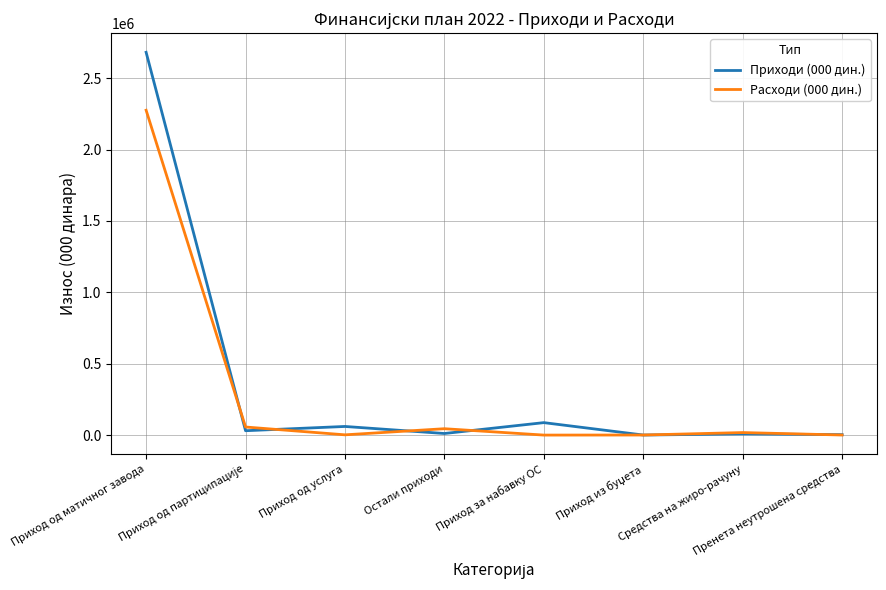

What is the difference between the highest and lowest values at Средства на жиро-рачуну?

9489